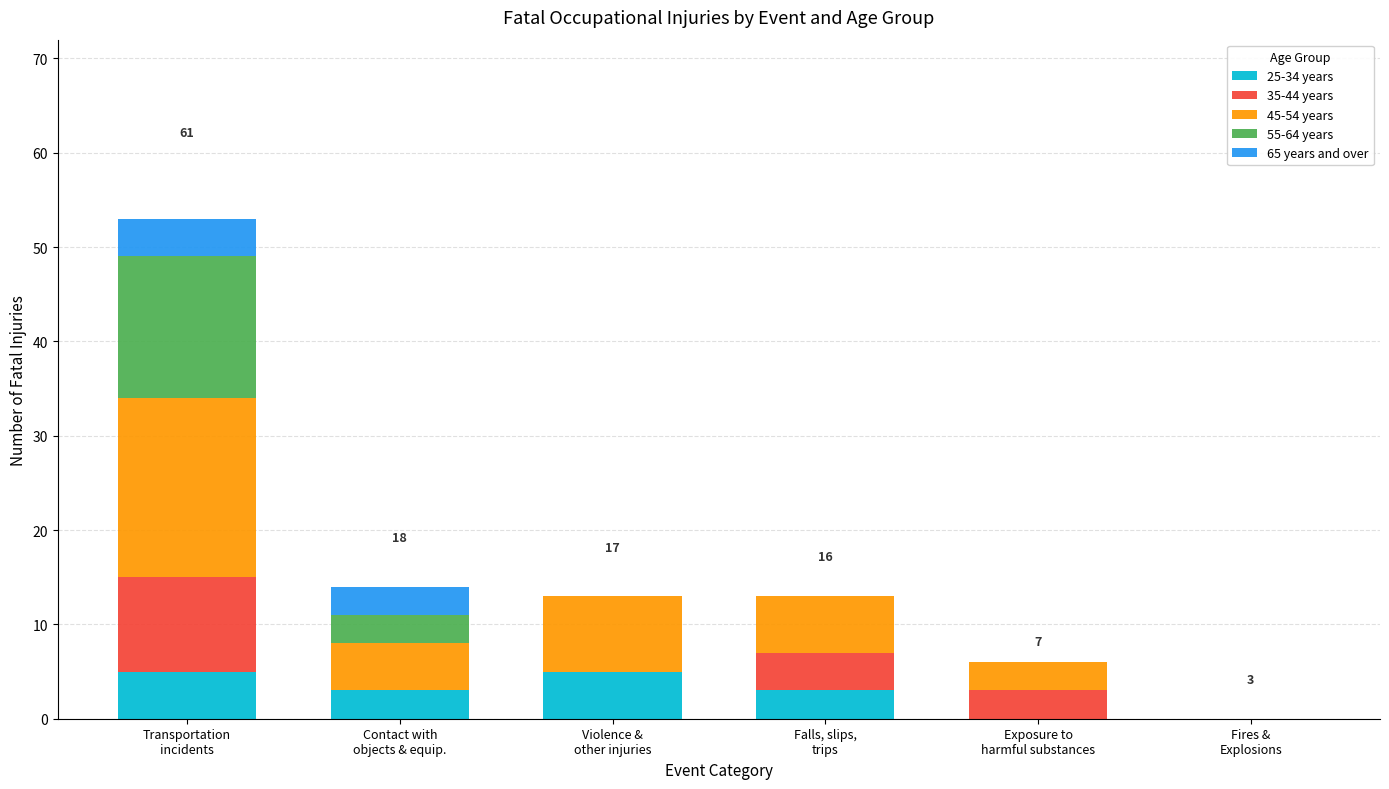

What is the maximum value for 25-34 years?

5